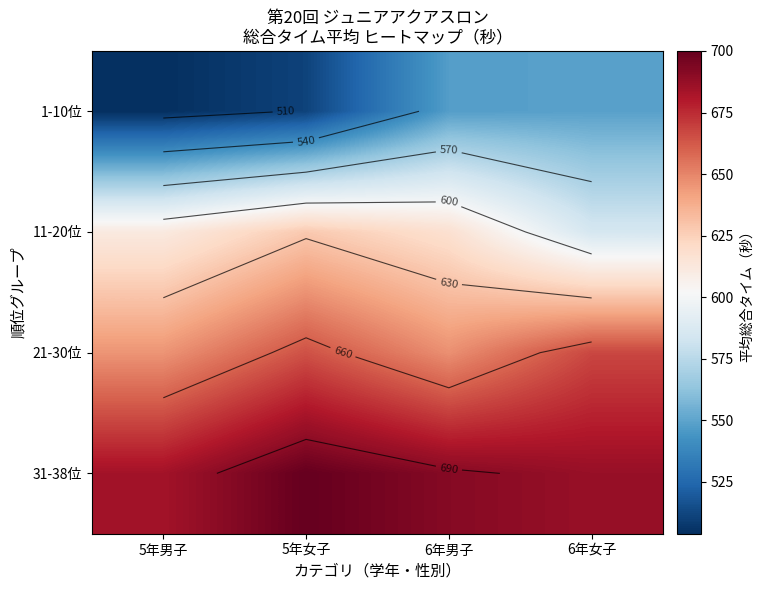

Is the value of 1-10位 at 5年男子 greater than the value of 11-20位 at 6年男子?

No